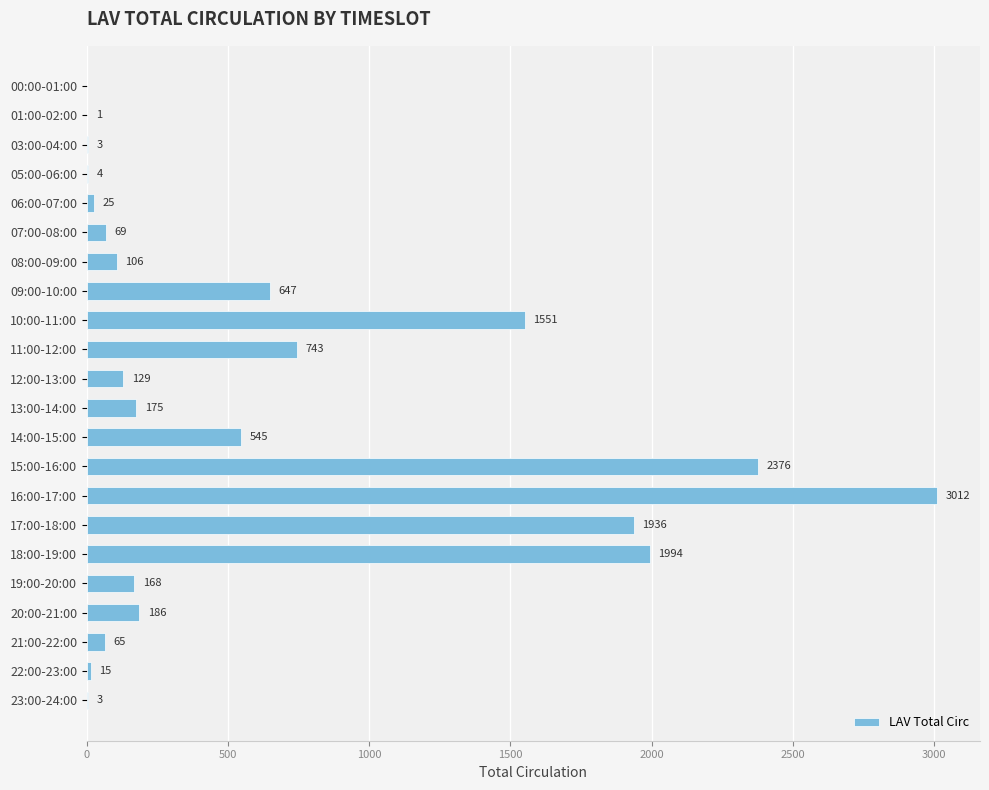

At which label is the value closest to 1506?

10:00-11:00